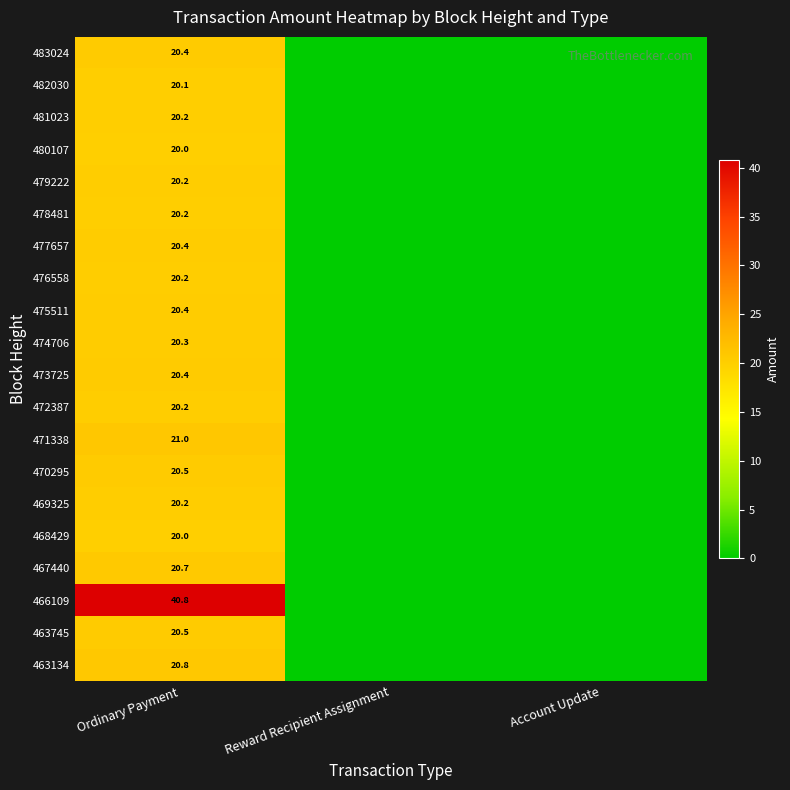

What is the maximum value shown in the chart?

40.8